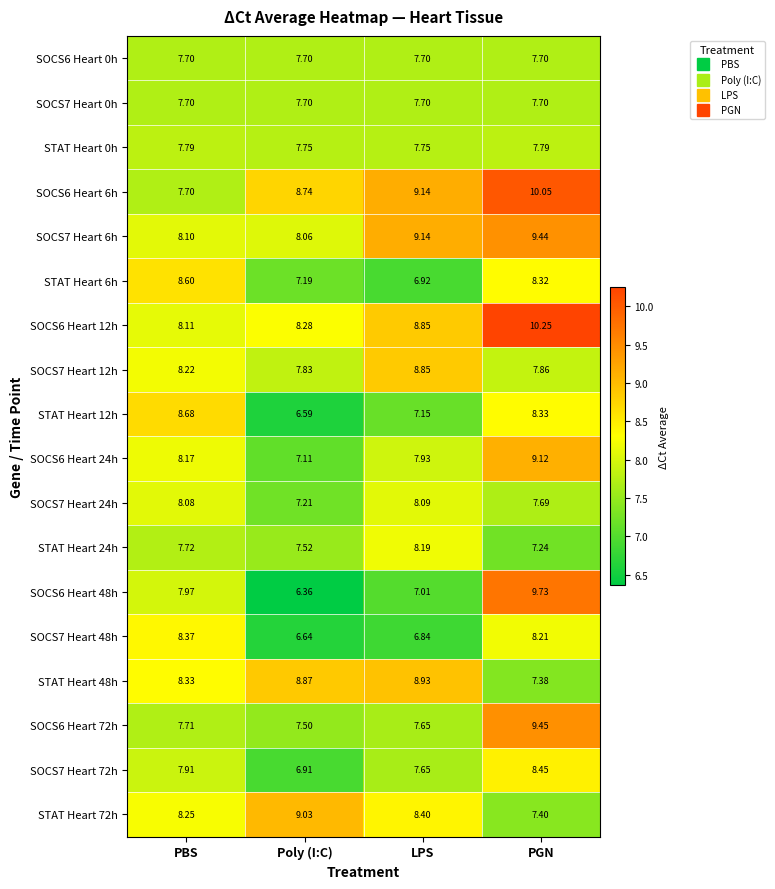

What is the difference between the highest and lowest values at LPS?

2.3